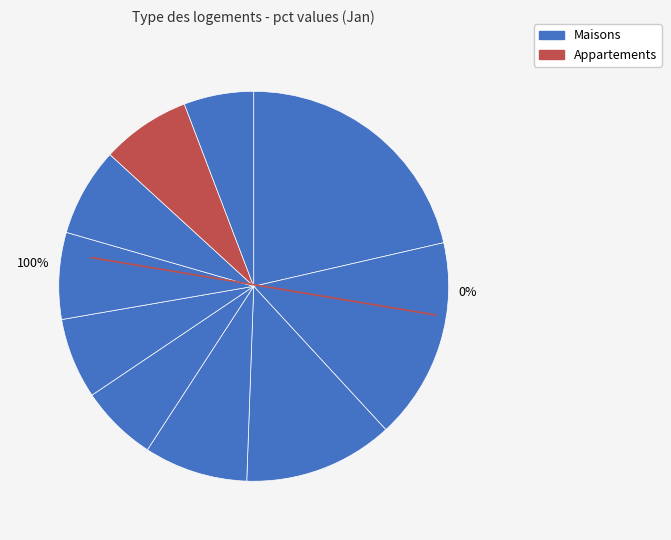

Which category has the biggest portion of the pie?

pct05